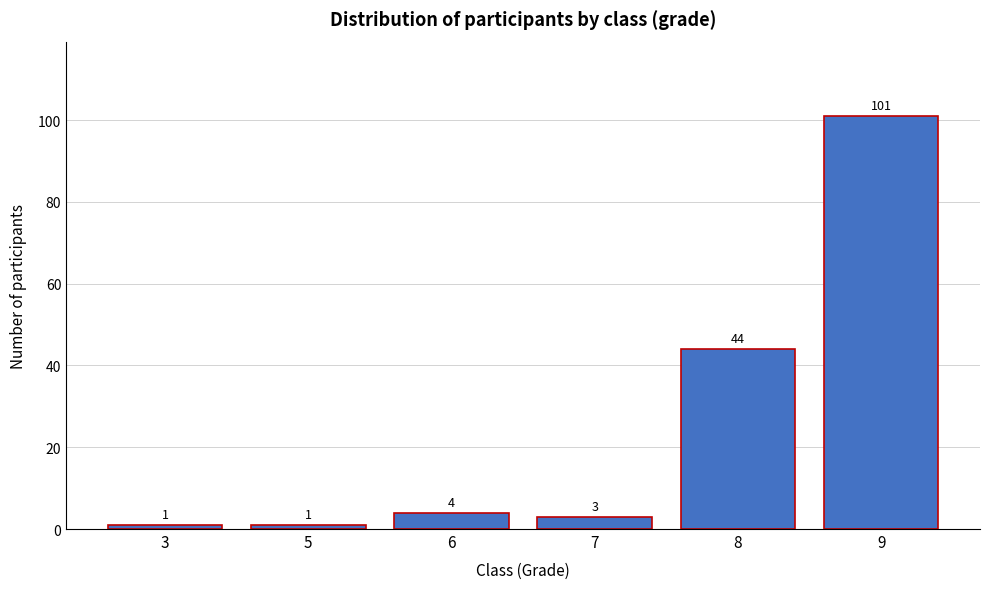

Reading left to right, list all the values displayed in this chart.

1	1	4	3	44	101